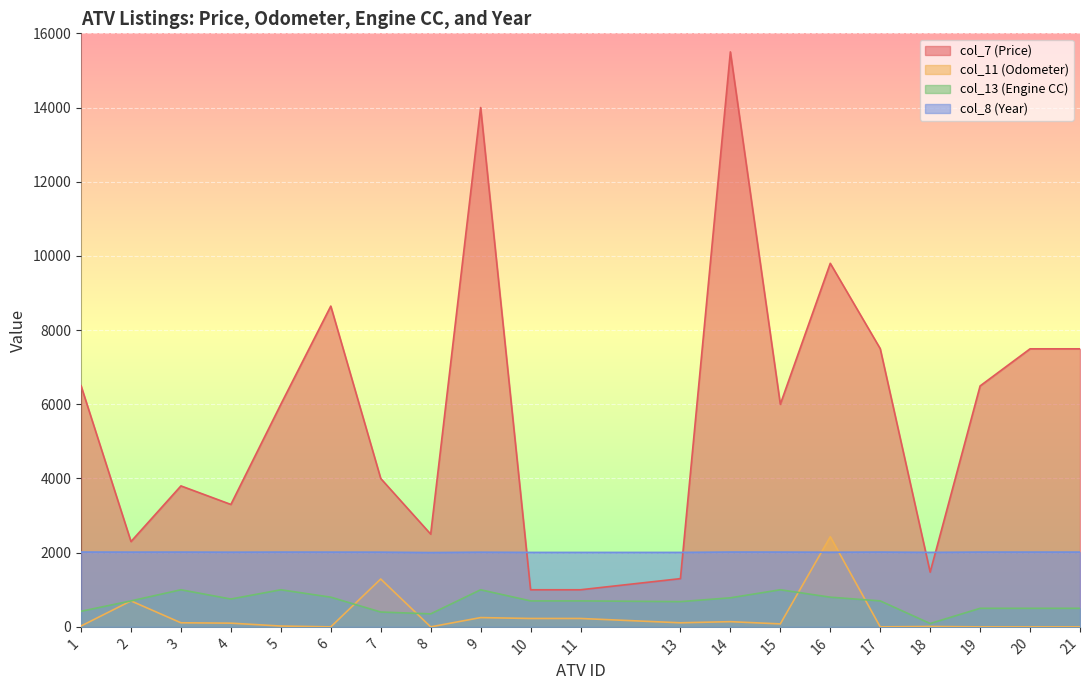

True or false: col_13 (Engine CC) and col_11 (Odometer) cross at least once.

True